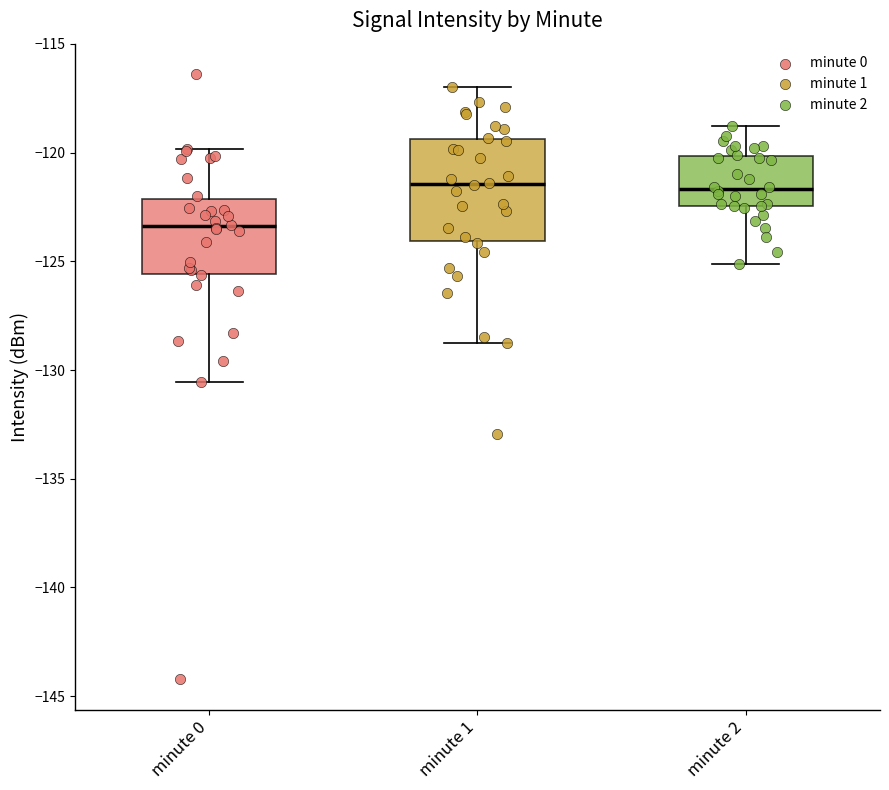

Comparing the boxes themselves (not the whiskers), which one is the tallest?

minute 1